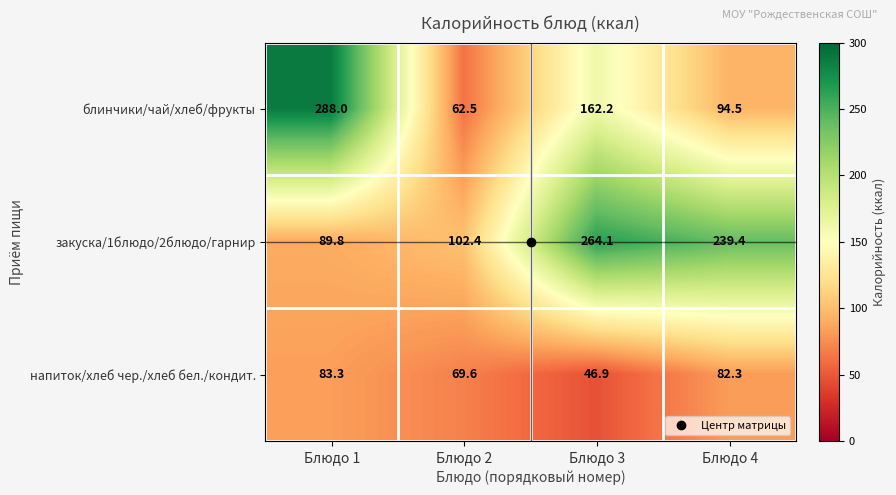

At which label does закуска/1блюдо/2блюдо/гарнир first exceed 239?

Блюдо 3